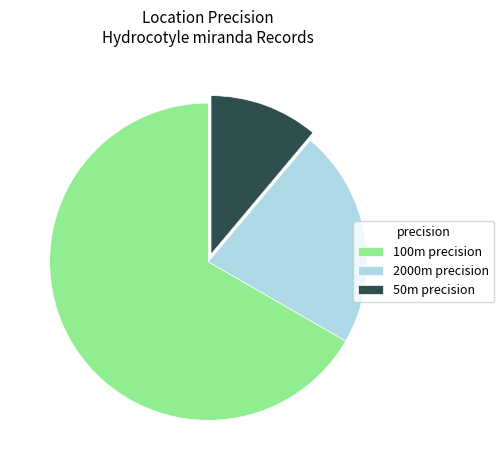

How many segments does this pie chart have?

3